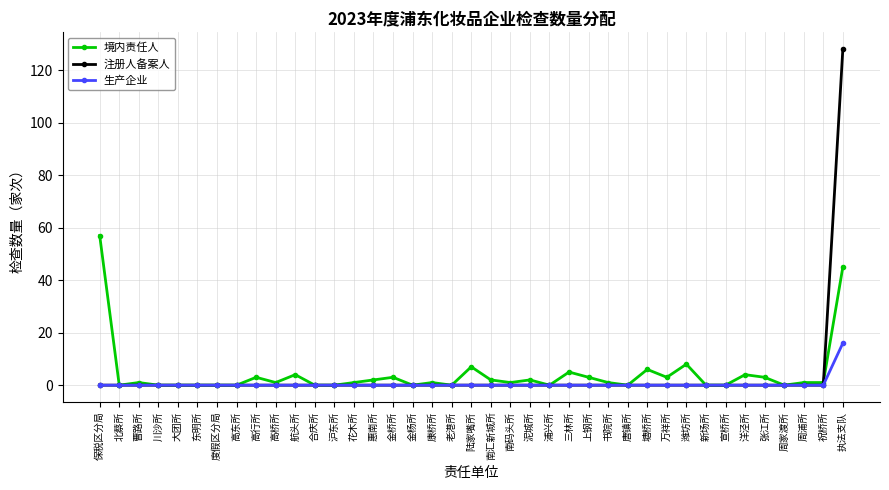

Reading left to right, extract all data points from this chart.

境内责任人: 保税区分局=57	北蔡所=0	曹路所=1	川沙所=0	大团所=0	东明所=0	度假区分局=0	高东所=0	高行所=3	高桥所=1	航头所=4	合庆所=0	沪东所=0	花木所=1	惠南所=2	金桥所=3	金杨所=0	康桥所=1	老港所=0	陆家嘴所=7	南汇新城所=2	南码头所=1	泥城所=2	浦兴所=0	三林所=5	上钢所=3	书院所=1	唐镇所=0	塘桥所=6	万祥所=3	潍坊所=8	新场所=0	宣桥所=0	洋泾所=4	张江所=3	周家渡所=0	周浦所=1	祝桥所=1	执法支队=45
注册人备案人: 保税区分局=0	北蔡所=0	曹路所=0	川沙所=0	大团所=0	东明所=0	度假区分局=0	高东所=0	高行所=0	高桥所=0	航头所=0	合庆所=0	沪东所=0	花木所=0	惠南所=0	金桥所=0	金杨所=0	康桥所=0	老港所=0	陆家嘴所=0	南汇新城所=0	南码头所=0	泥城所=0	浦兴所=0	三林所=0	上钢所=0	书院所=0	唐镇所=0	塘桥所=0	万祥所=0	潍坊所=0	新场所=0	宣桥所=0	洋泾所=0	张江所=0	周家渡所=0	周浦所=0	祝桥所=0	执法支队=128
生产企业: 保税区分局=0	北蔡所=0	曹路所=0	川沙所=0	大团所=0	东明所=0	度假区分局=0	高东所=0	高行所=0	高桥所=0	航头所=0	合庆所=0	沪东所=0	花木所=0	惠南所=0	金桥所=0	金杨所=0	康桥所=0	老港所=0	陆家嘴所=0	南汇新城所=0	南码头所=0	泥城所=0	浦兴所=0	三林所=0	上钢所=0	书院所=0	唐镇所=0	塘桥所=0	万祥所=0	潍坊所=0	新场所=0	宣桥所=0	洋泾所=0	张江所=0	周家渡所=0	周浦所=0	祝桥所=0	执法支队=16